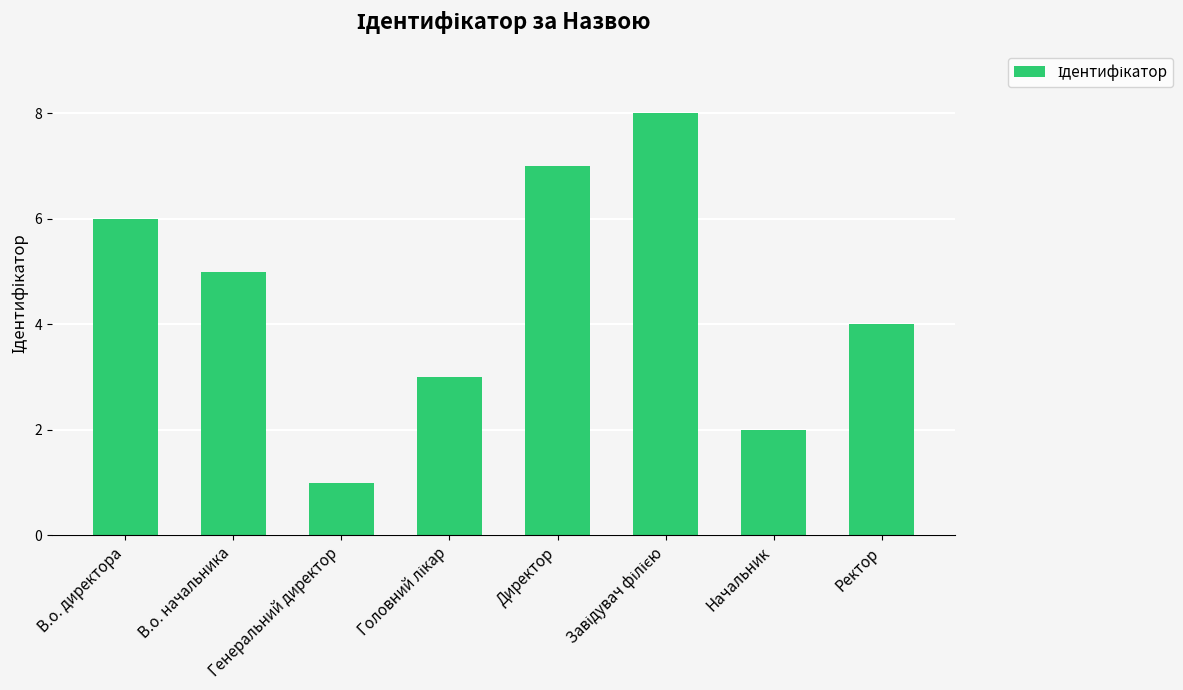

What is the greatest value displayed?

8